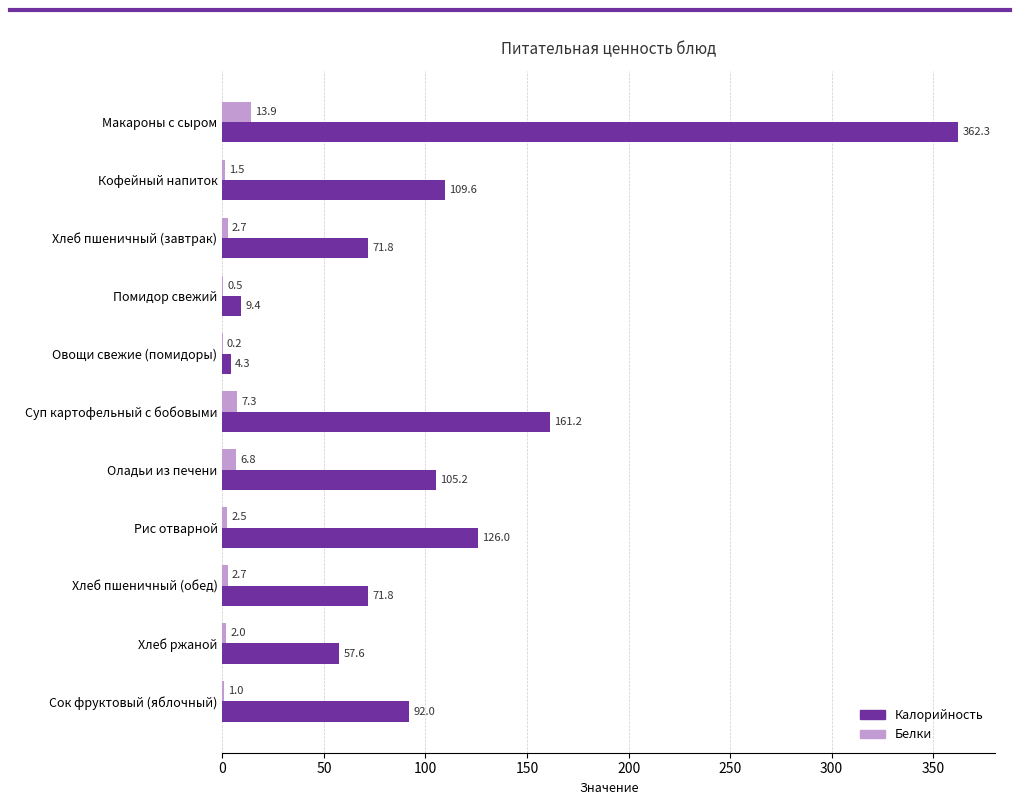

What is the sum of the Белки values at Сок фруктовый (яблочный) and Хлеб ржаной?

3.0